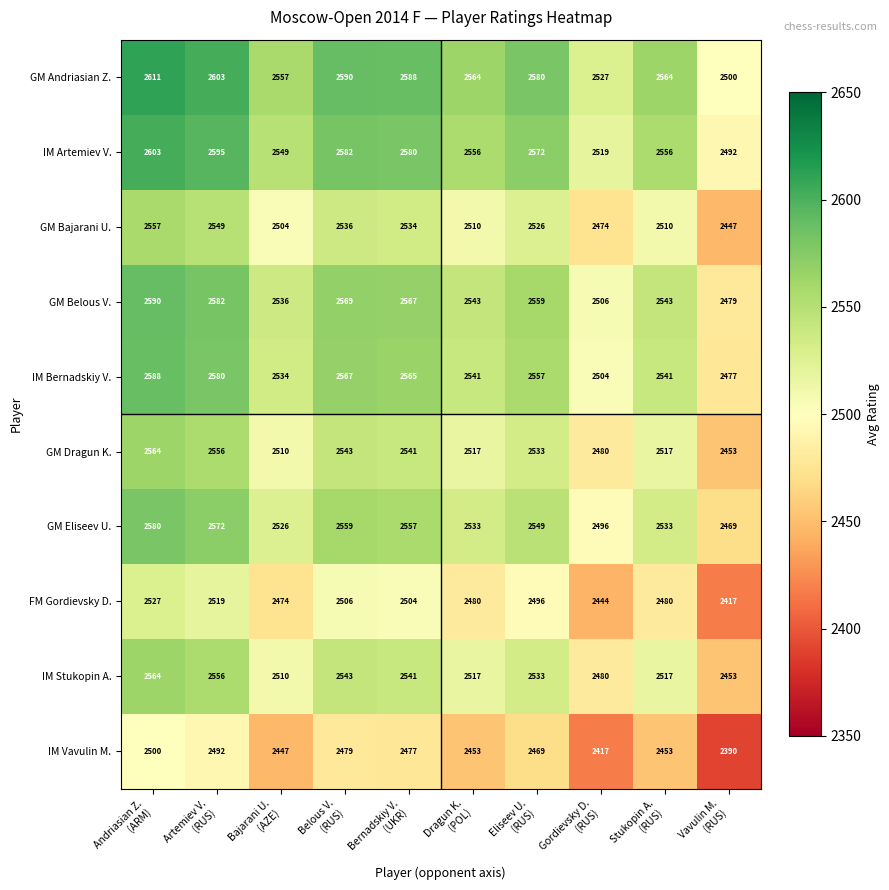

What is the difference between the maximum and minimum values in the GM Dragun K. series?

111